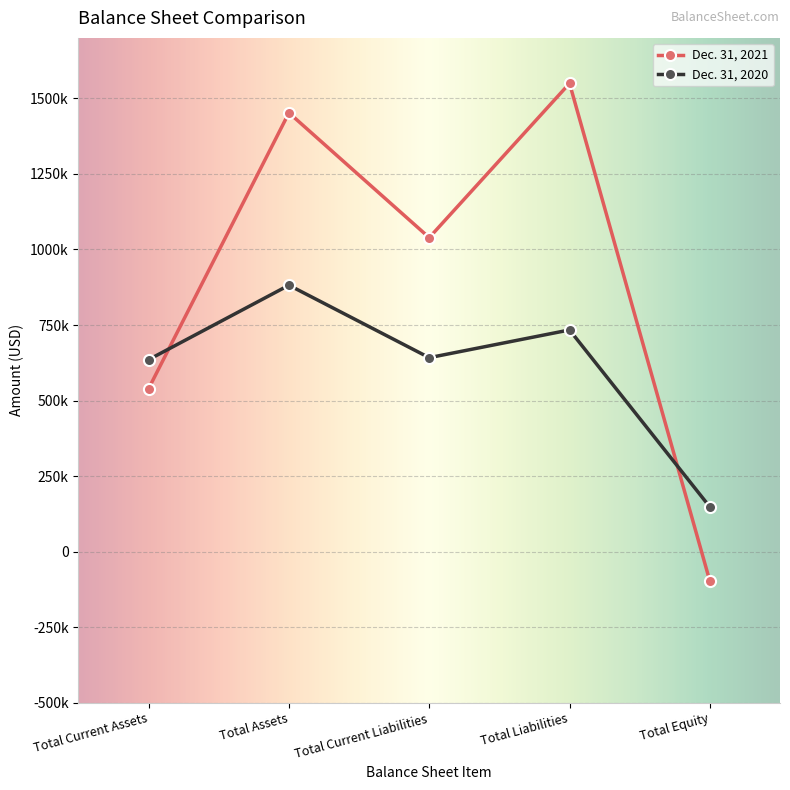

Reading left to right, what are all the values shown in this chart?

Dec. 31, 2021: Total Current Assets=539688	Total Assets=1452084	Total Current Liabilities=1039027	Total Liabilities=1549475	Total Equity=-97391
Dec. 31, 2020: Total Current Assets=635410	Total Assets=881685	Total Current Liabilities=641914	Total Liabilities=733675	Total Equity=148010